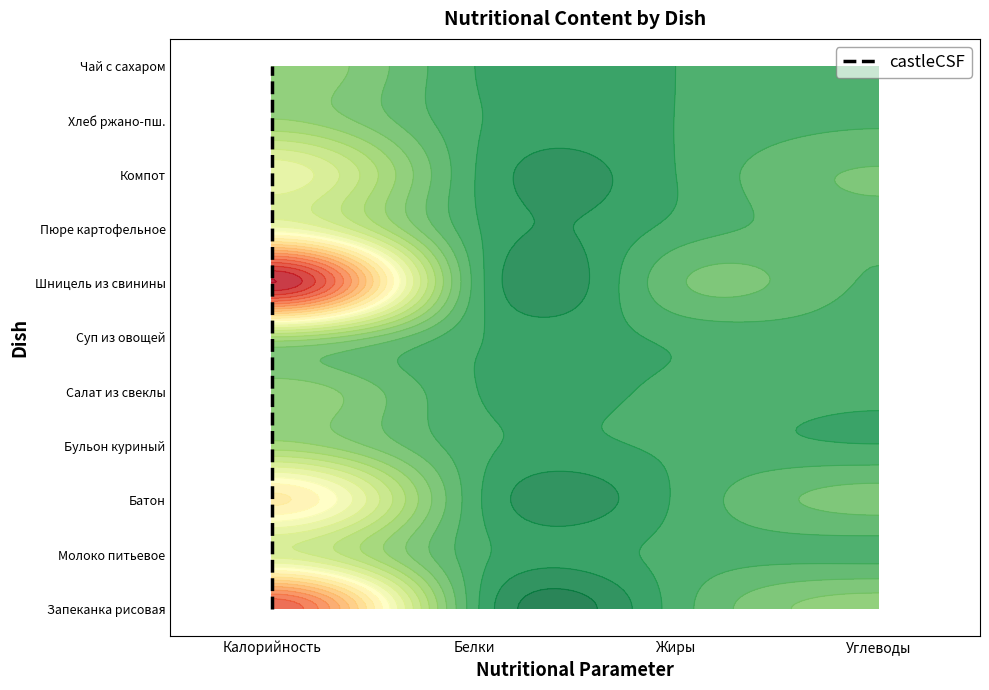

How many values exceed 5?

5